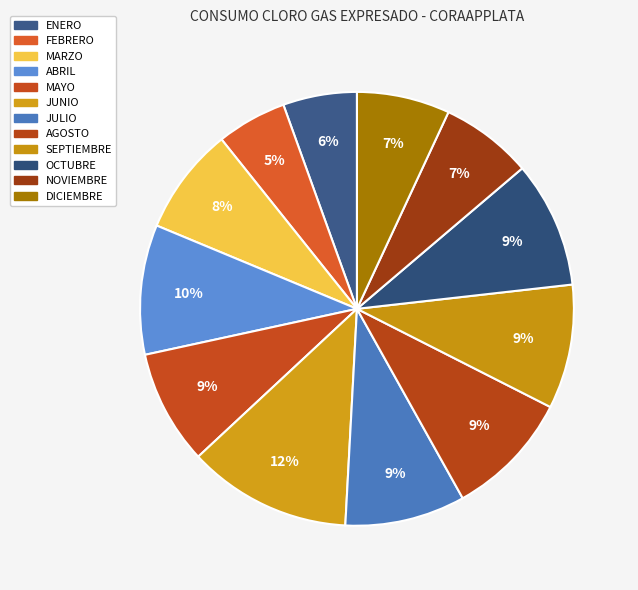

Count the number of slices in the pie.

12